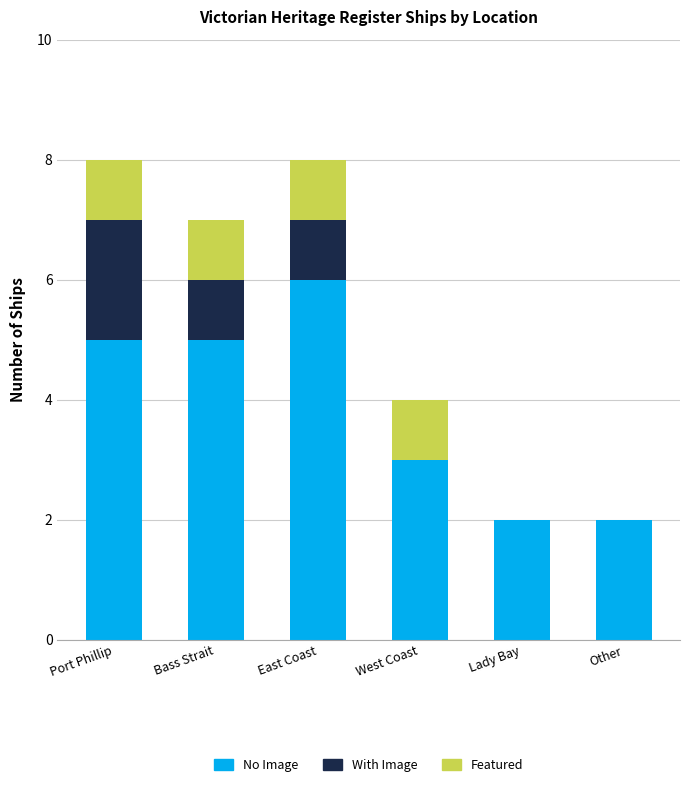

What are all the series names shown in the legend?

No Image, With Image, Featured